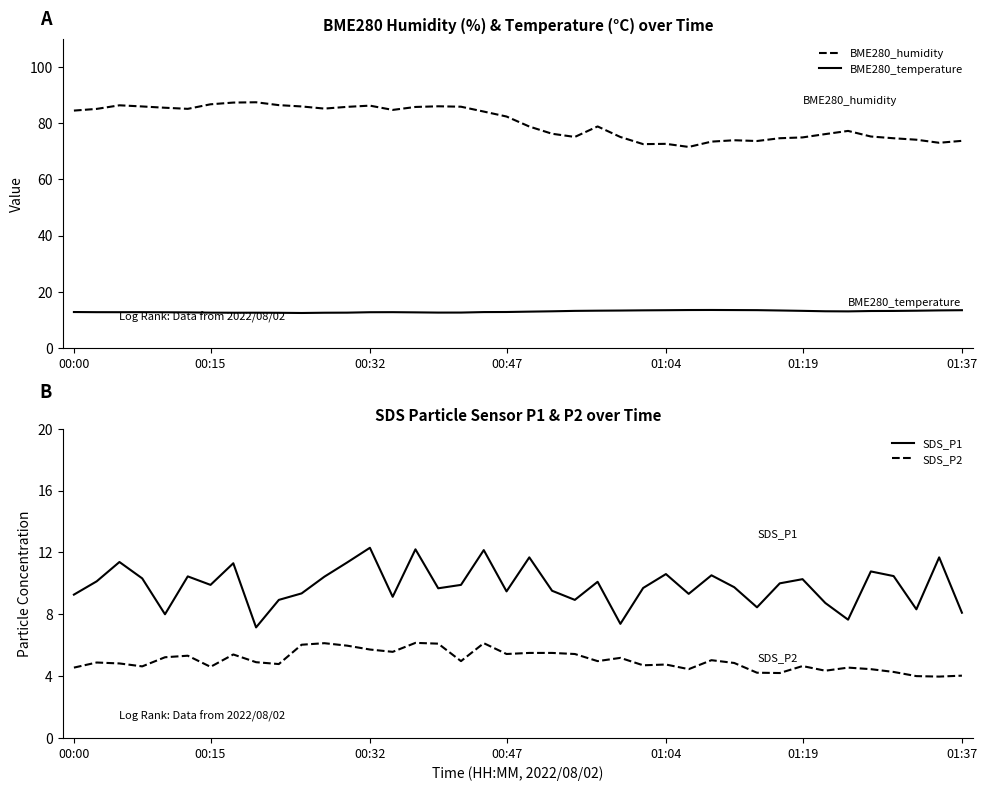

What is the lowest value of the BME280_humidity series?

71.5